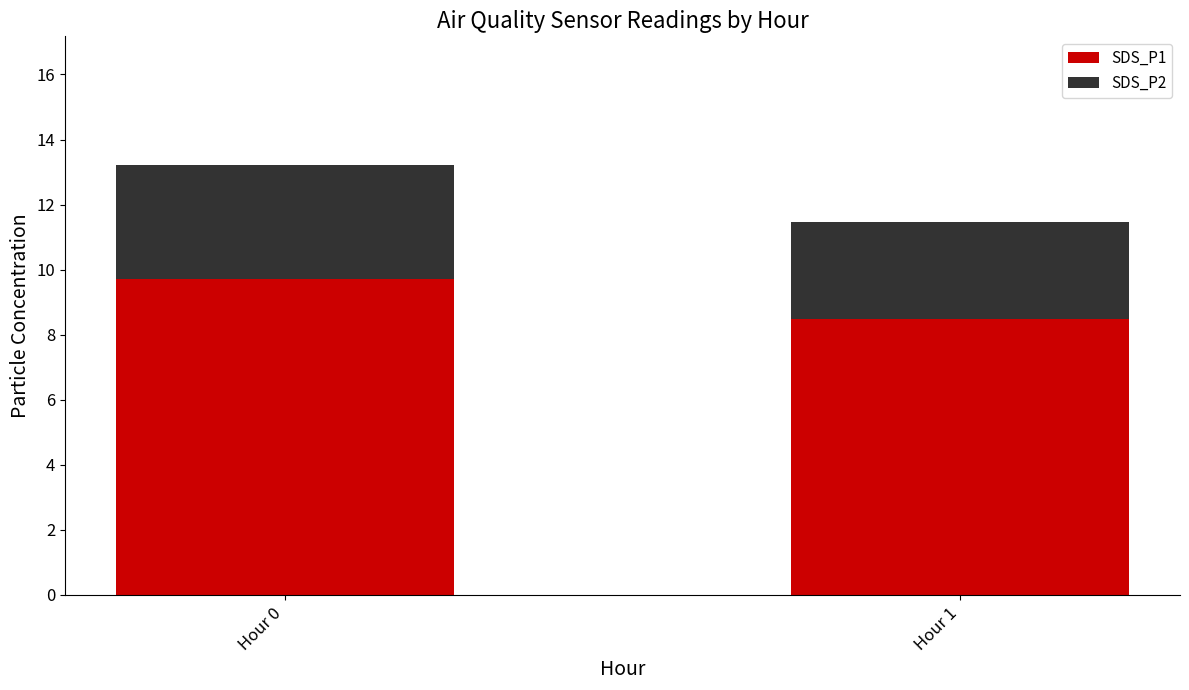

What is the highest value of the SDS_P1 series?

9.7